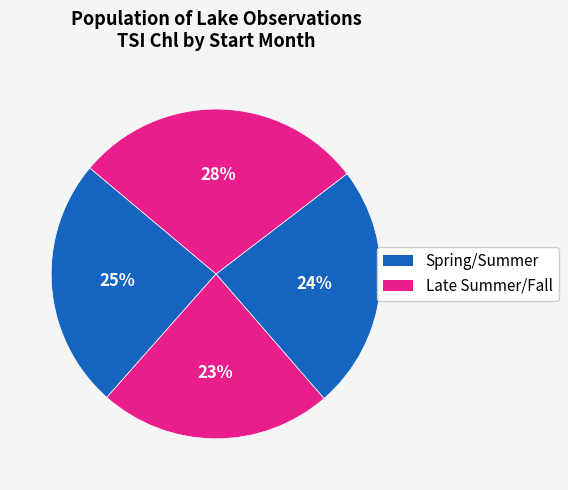

How many segments does this pie chart have?

4